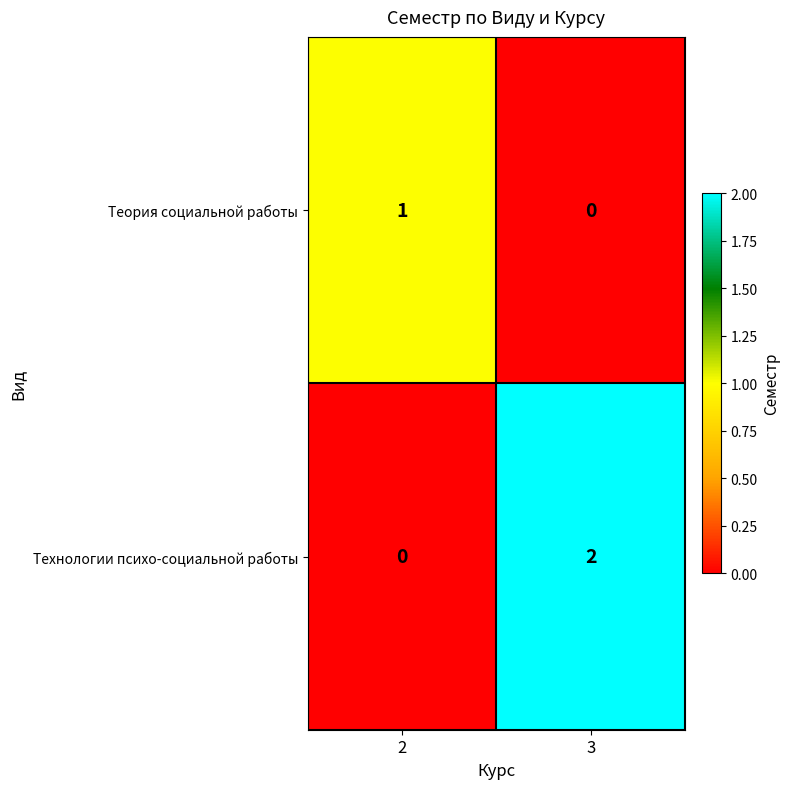

At which category does the chart reach its peak across all series?

3